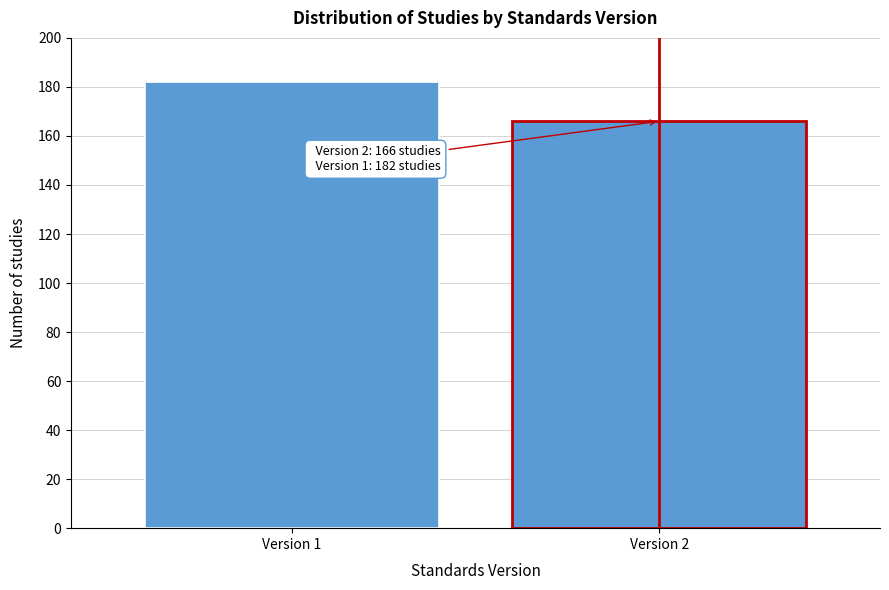

Reading left to right, transcribe all the data shown in this chart.

182	166